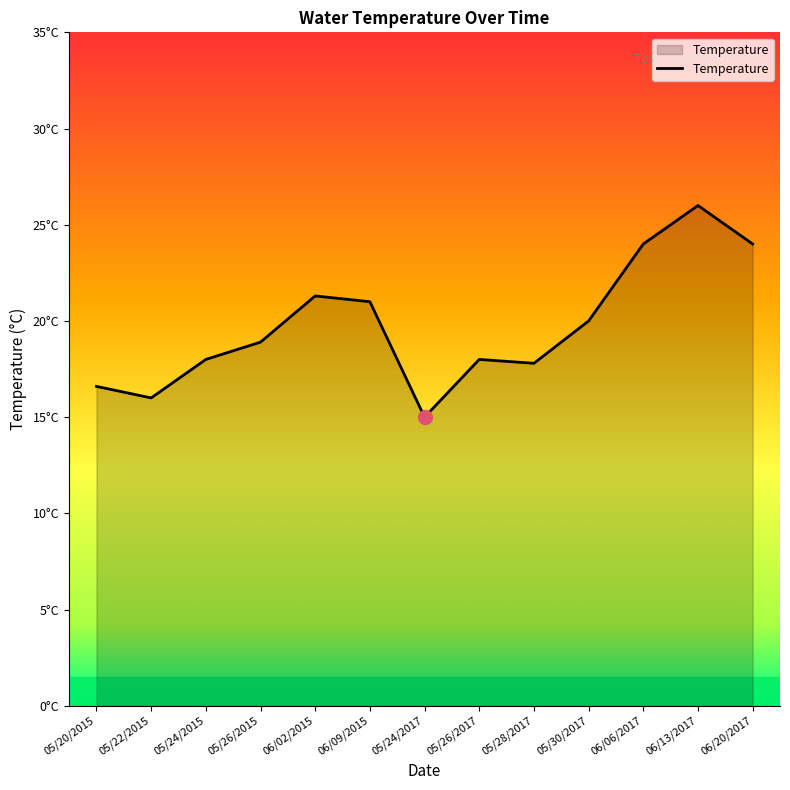

Approximately how many times larger is the value at 06/06/2017 compared to 05/28/2017?

1.3